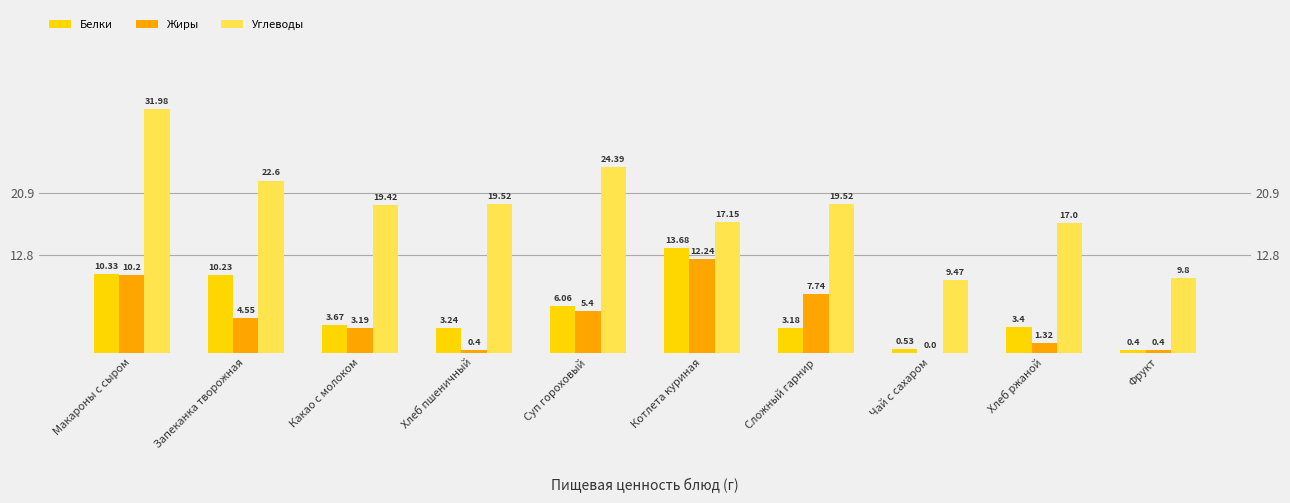

How many values in the Белки series exceed 3?

8